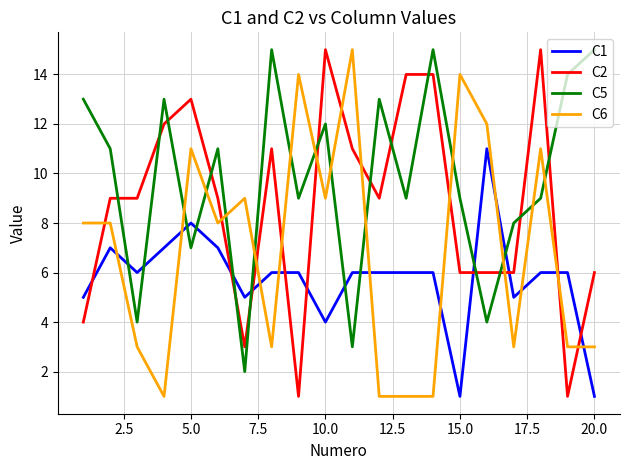

True or false: C2 and C5 intersect in this chart.

True